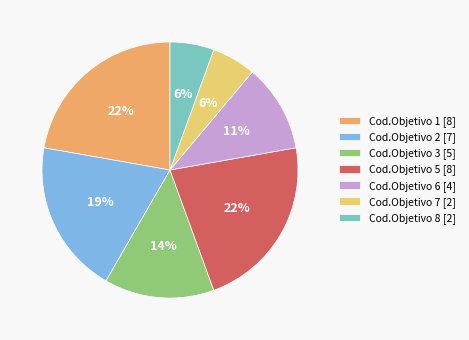

To the nearest percent, what portion does Cod.Objetivo 8 [2] represent?

6%